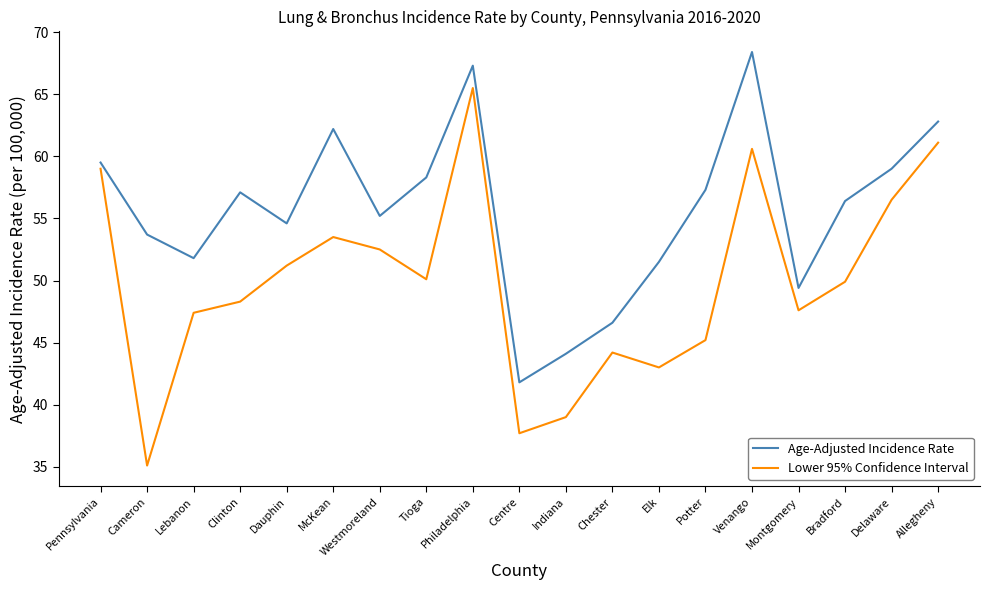

True or false: Age-Adjusted Incidence Rate has a value of 73.3 at Dauphin.

False